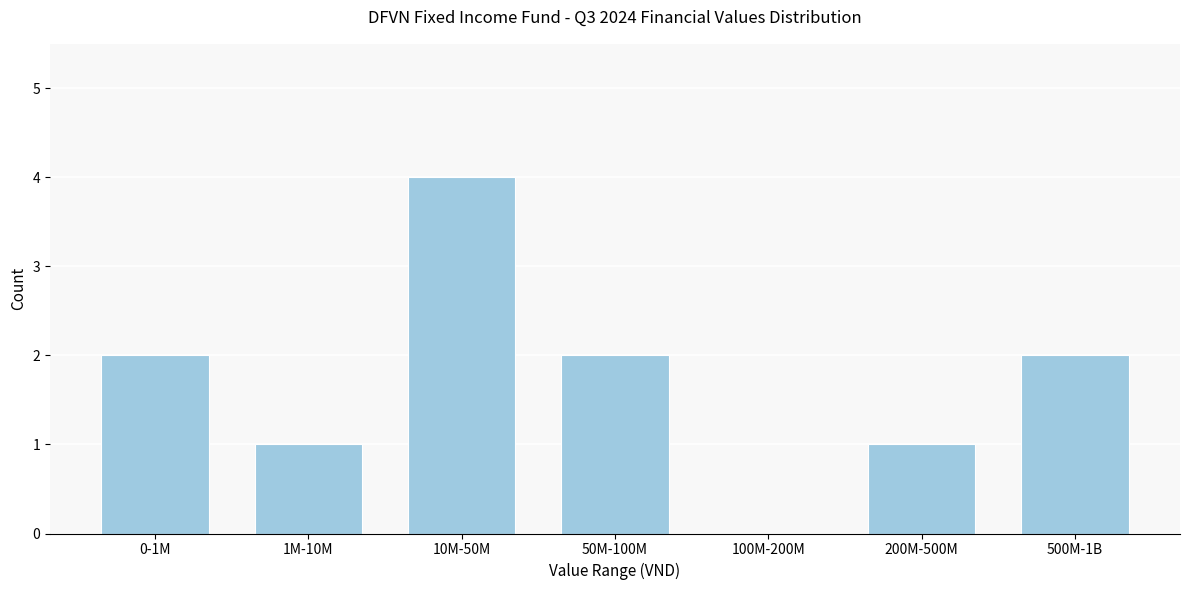

Reading right to left, what are all the values shown in this chart?

500M-1B=2	200M-500M=1	100M-200M=0	50M-100M=2	10M-50M=4	1M-10M=1	0-1M=2